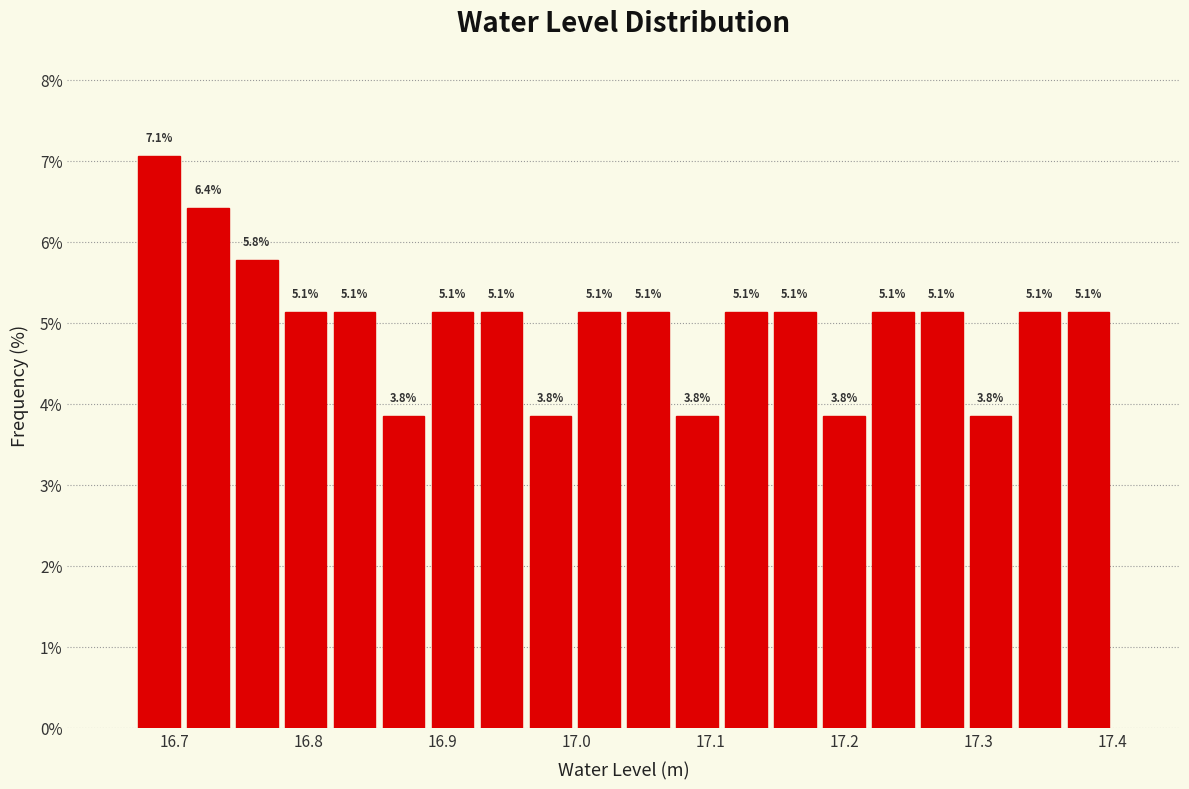

Read against the x-axis, roughly where is the centre of the tallest bar?

16.69